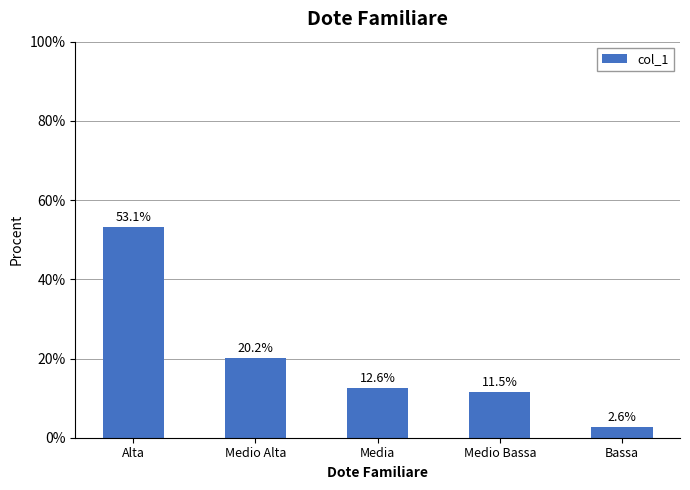

Where does the data first go above 12?

Alta